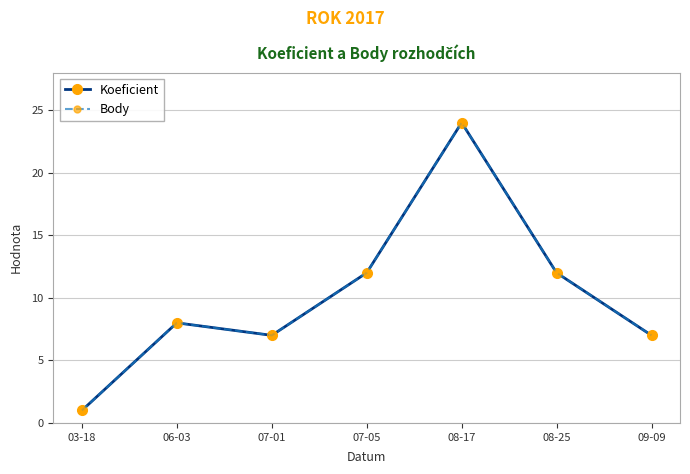

What is the value of the Body point at the 4th from the left?

12